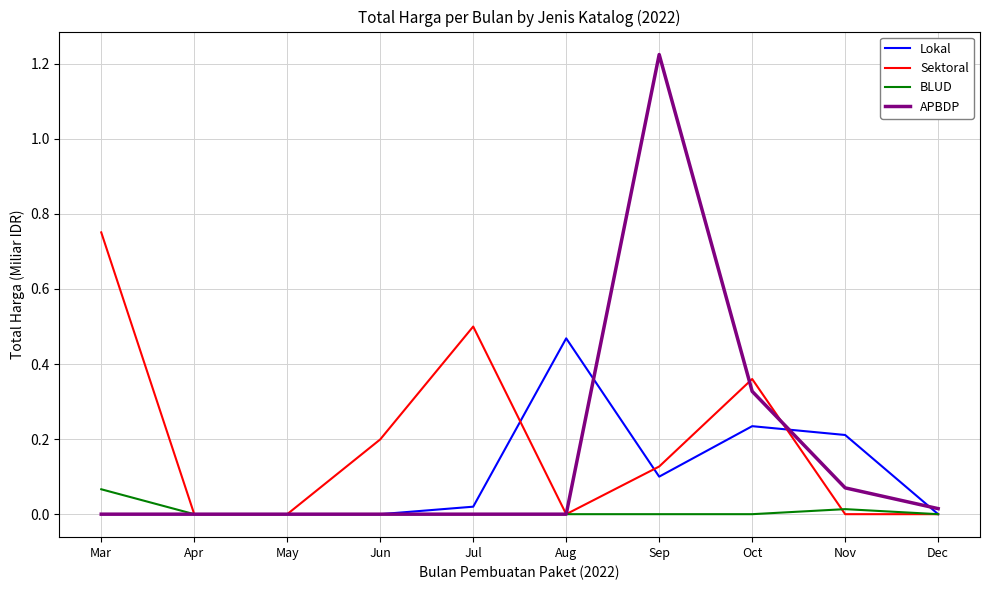

Which category has the highest value in the Lokal series?

Aug